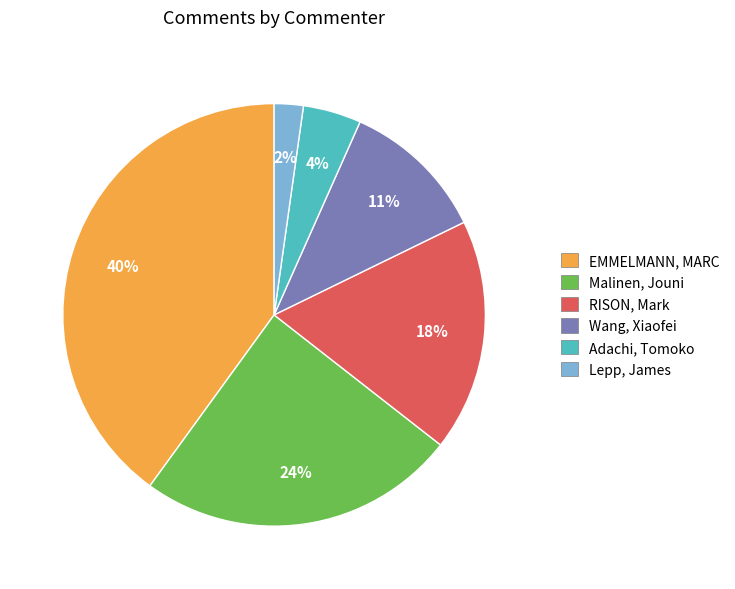

What is the ratio of the value at Wang, Xiaofei to the value at RISON, Mark?

0.6